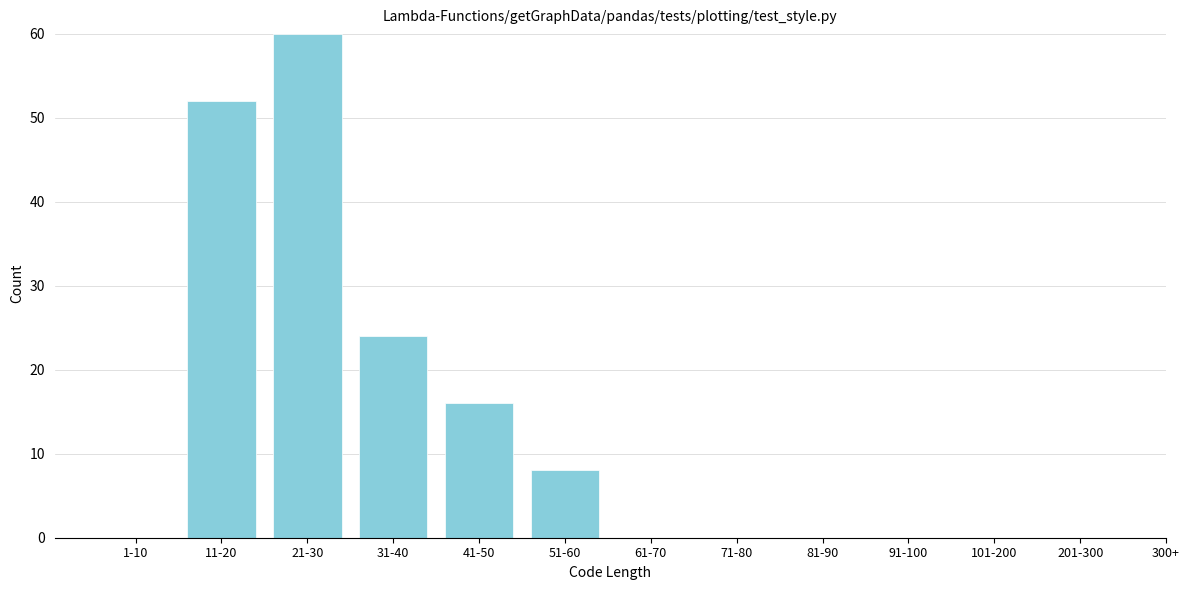

Reading left to right, list all the values displayed in this chart.

1-10=0	11-20=52	21-30=60	31-40=24	41-50=16	51-60=8	61-70=0	71-80=0	81-90=0	91-100=0	101-200=0